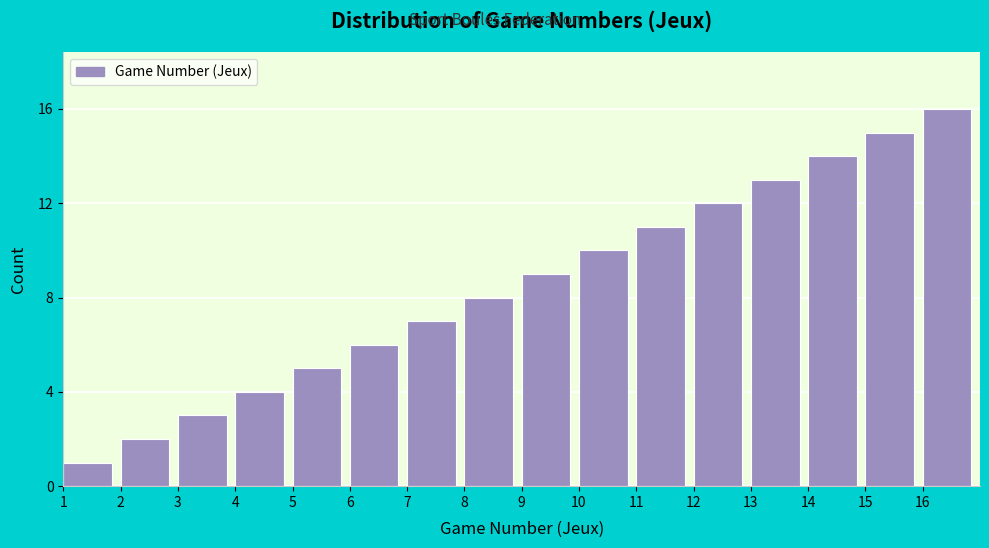

What is the ratio of the value at 11 to the value at 15?

0.7